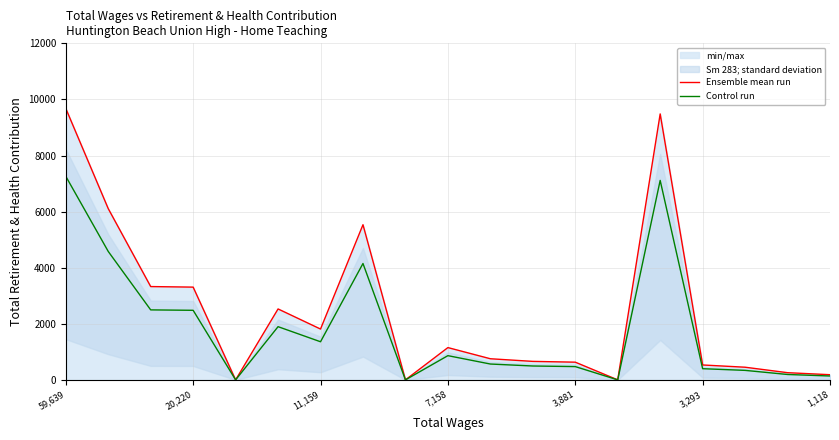

Reading left to right, list all the values displayed in this chart.

Ensemble mean run: 9679.0	6106.0	3327.0	3307.0	0.0	2529.0	1812.0	5532.0	0.0	1151.0	753.0	659.0	631.0	0.0	9483.0	531.0	451.0	256.0	184.0
Control run: 7259.2	4579.5	2495.2	2480.2	0.0	1896.8	1359.0	4149.0	0.0	863.2	564.8	494.2	473.2	0.0	7112.2	398.2	338.2	192.0	138.0